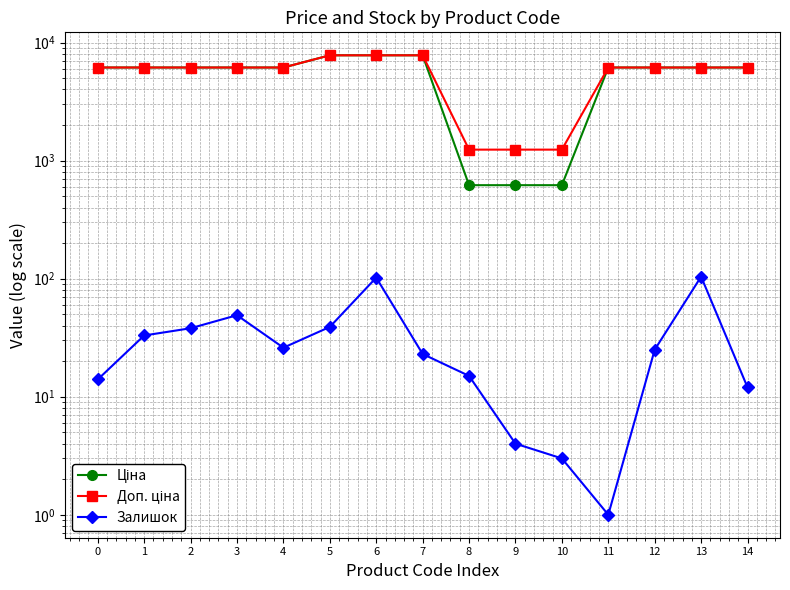

Which series changed the most between 9 and 12?

Ціна